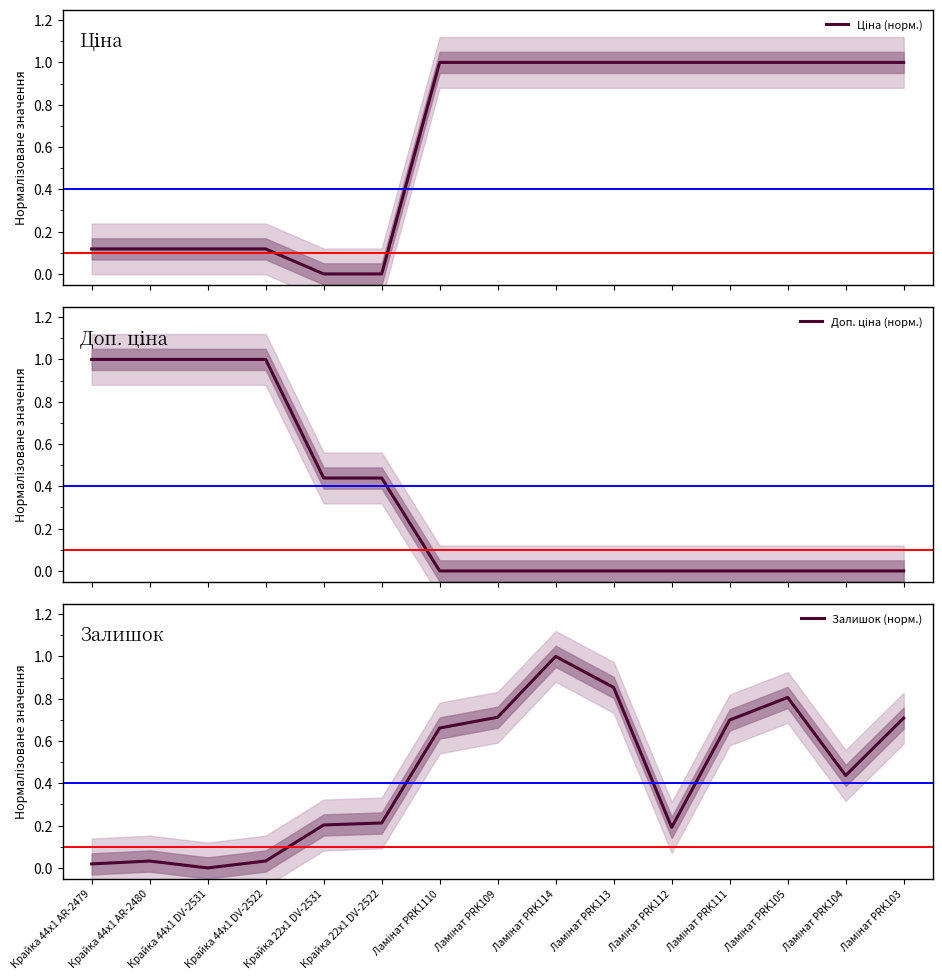

List the series in order of their overall mean, highest first.

Ціна (норм.), Залишок (норм.), Доп. ціна (норм.)